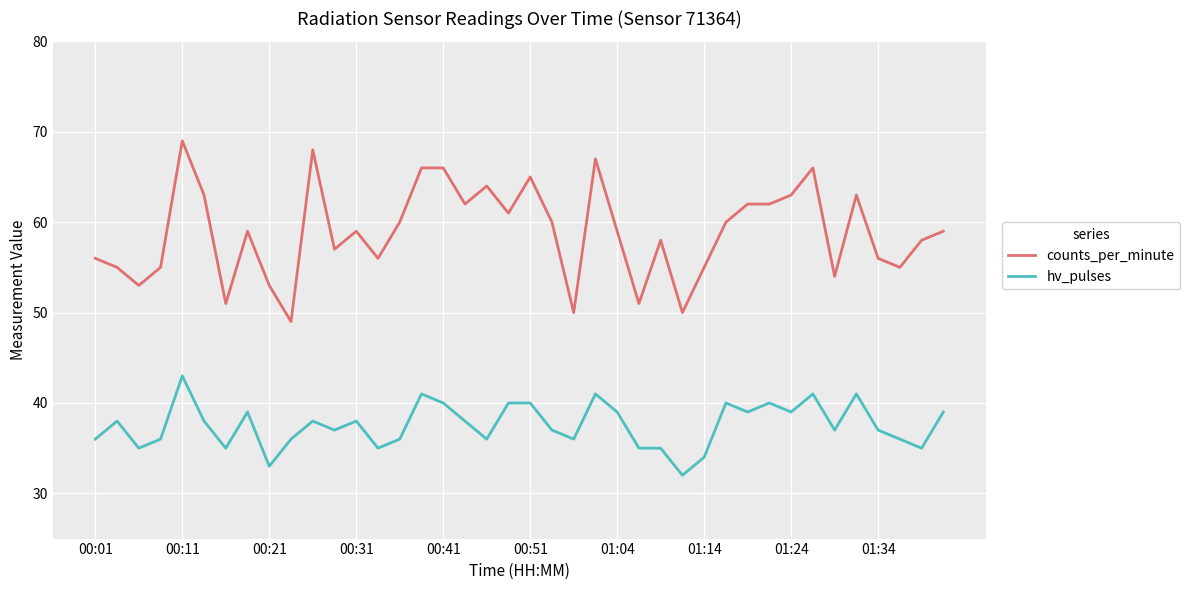

Which series has the widest spread of values?

counts_per_minute